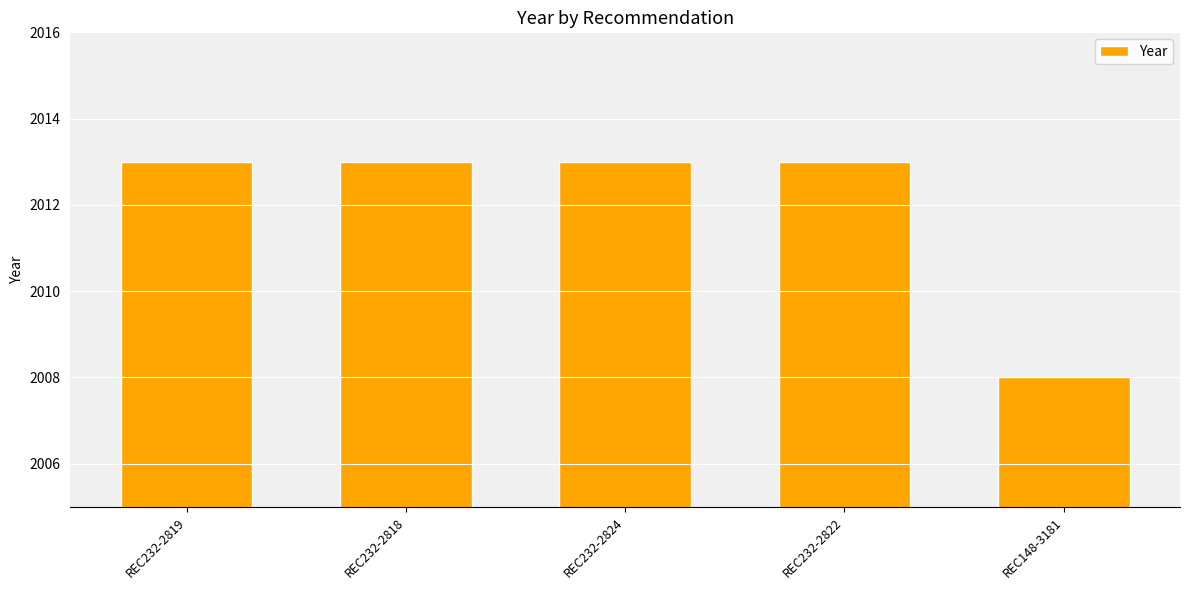

Is it true that the value at REC232-2818 is 2013?

True